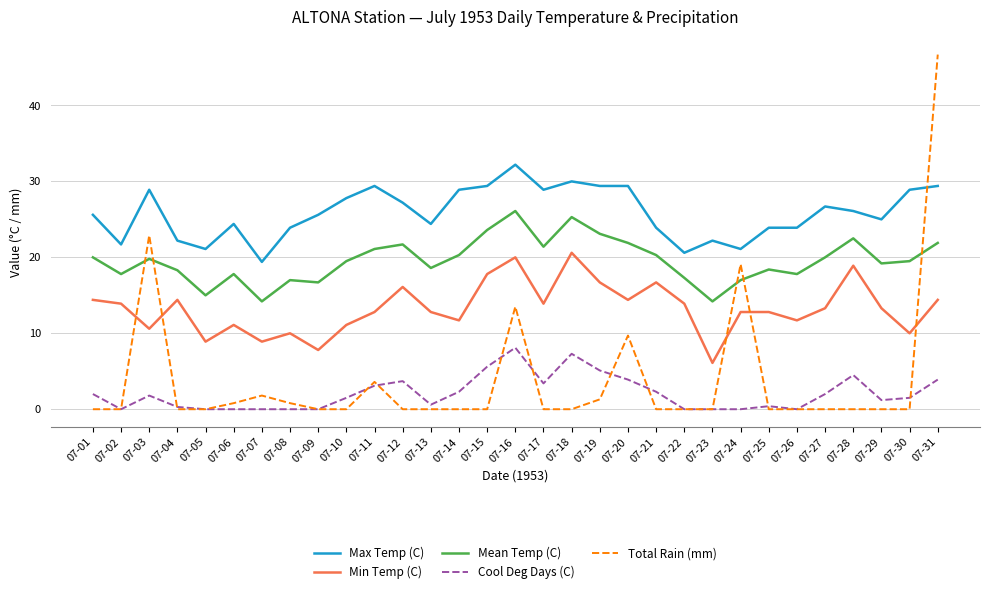

Count the number of data series in this chart.

5